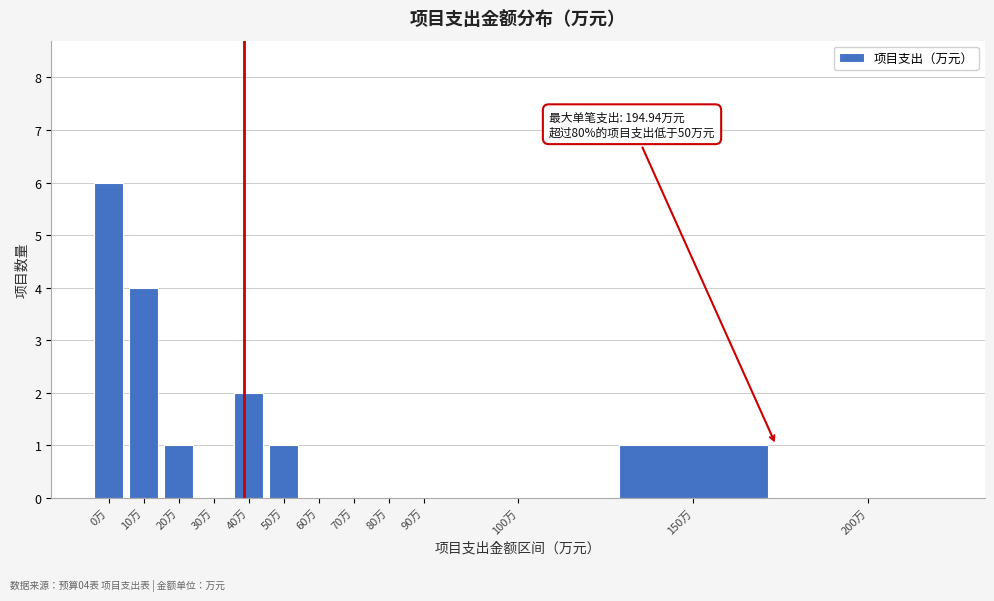

Reading left to right, transcribe all the data shown in this chart.

0万=6	10万=4	20万=1	30万=0	40万=2	50万=1	60万=0	70万=0	80万=0	90万=0	100万=0	150万=1	200万=0